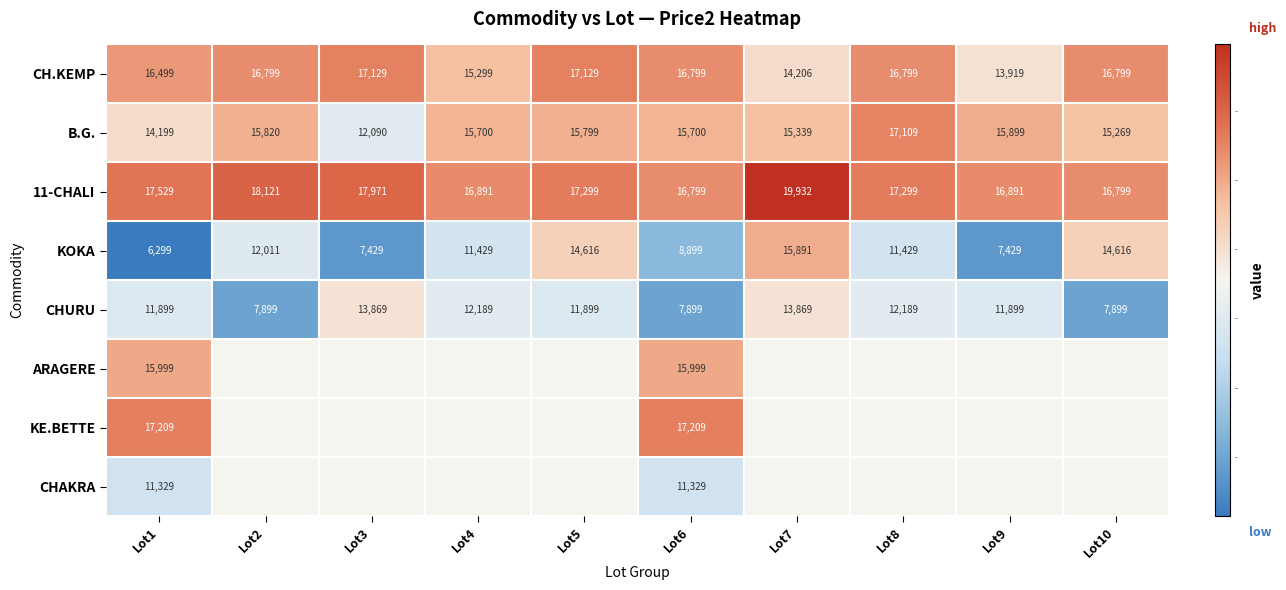

True or false: CH.KEMP has a value of 5273.6 at Lot5.

False